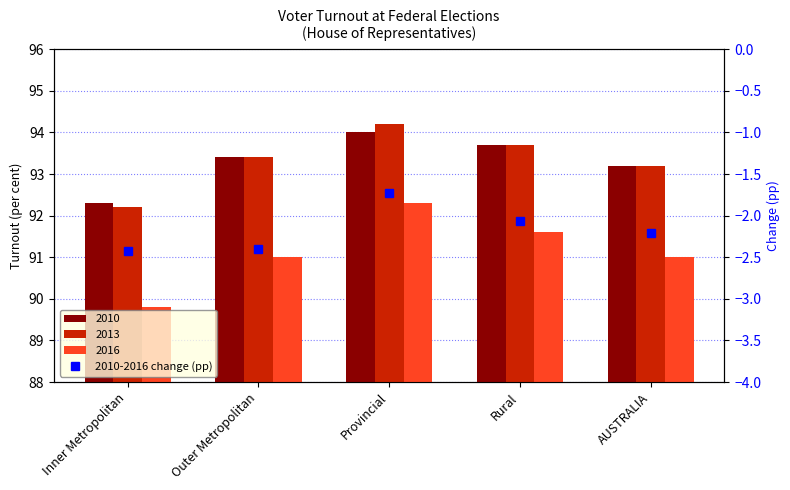

What position from the left is Inner Metropolitan?

1